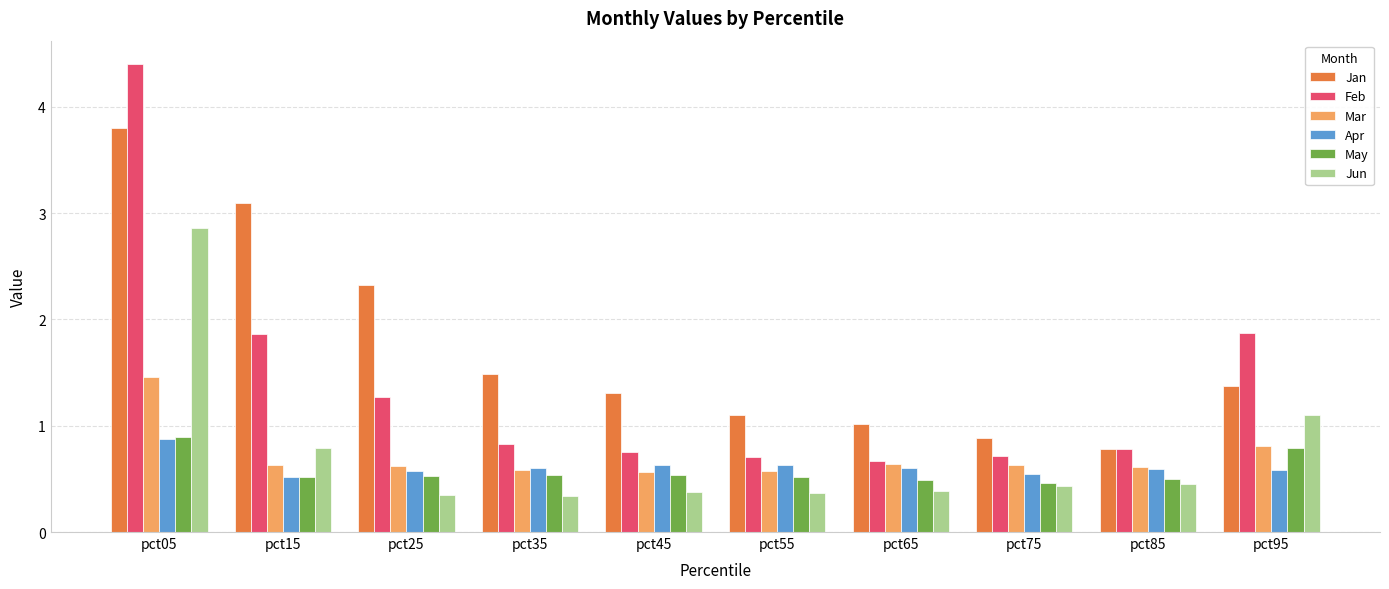

Between pct05 and pct25, which series saw the biggest shift?

Feb